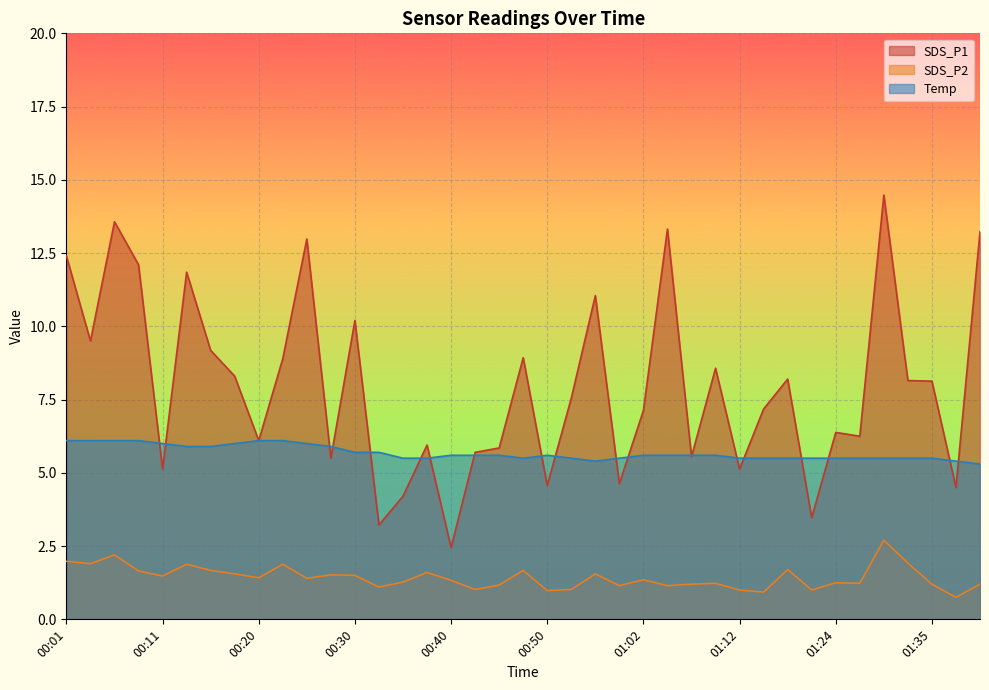

Which series changed the most between 00:47 and 01:38?

SDS_P1